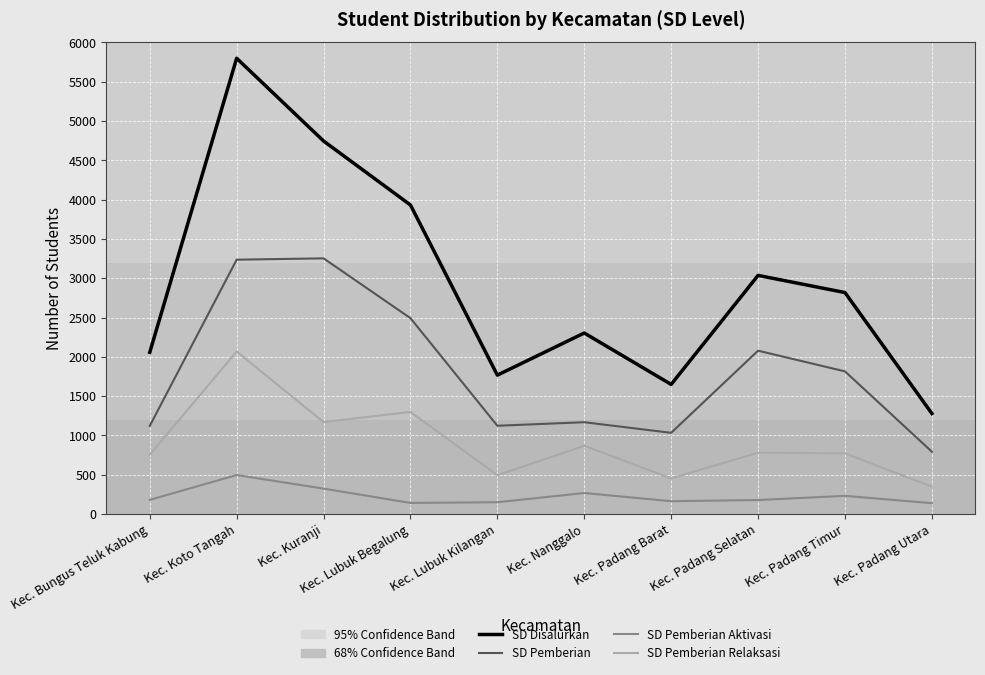

What is the spread (max minus min) of values at Kec. Bungus Teluk Kabung?

1877